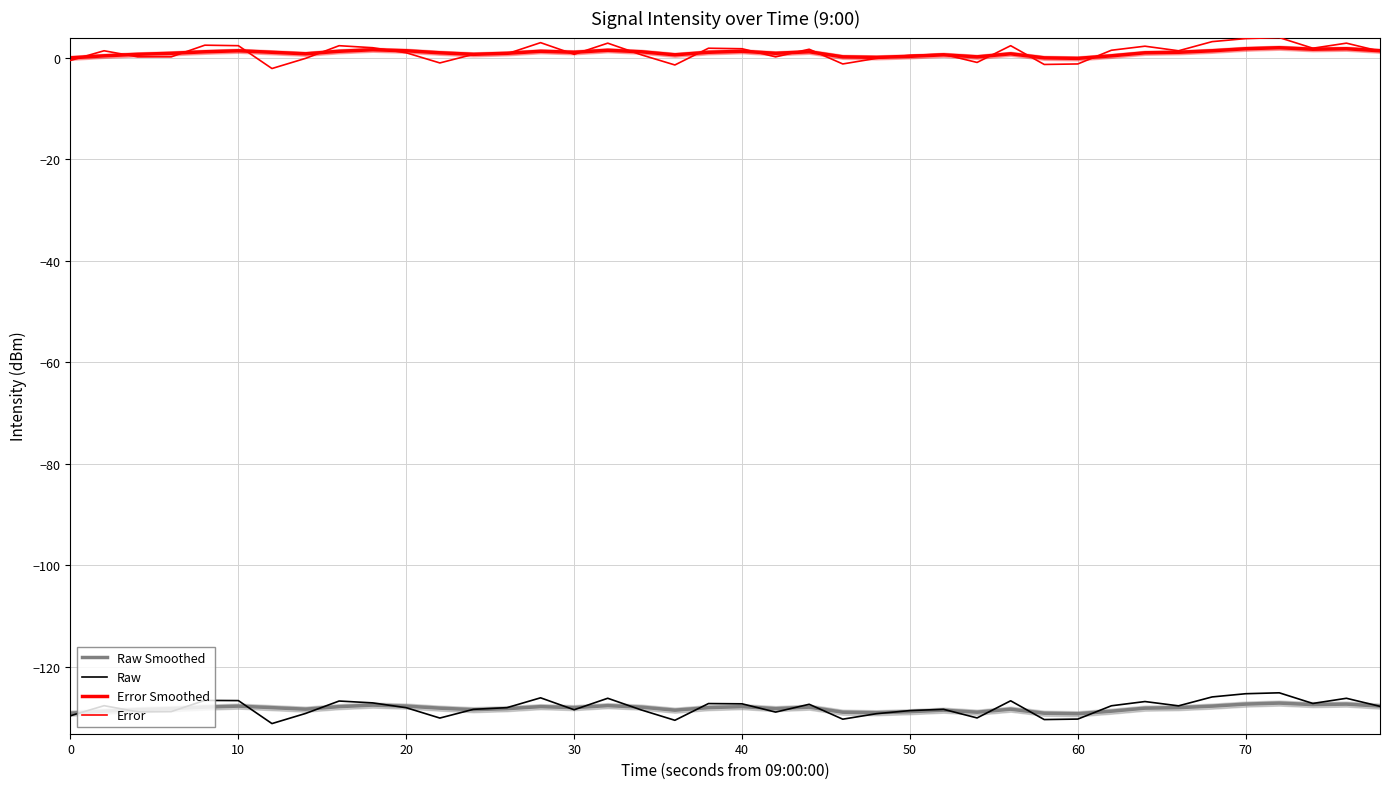

True or false: Error Smoothed and Raw Smoothed cross at least once.

False